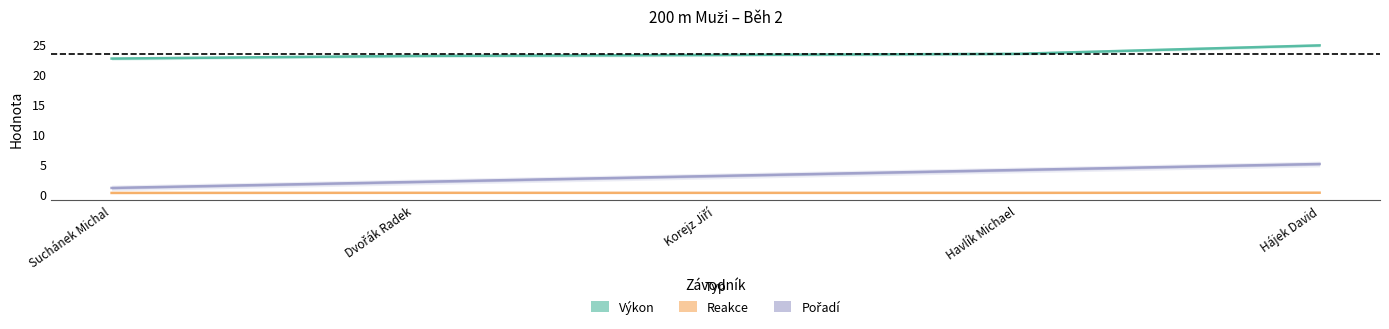

Is the value of Reakce at Dvořák Radek greater than the value of Výkon at Korejz Jiří?

No